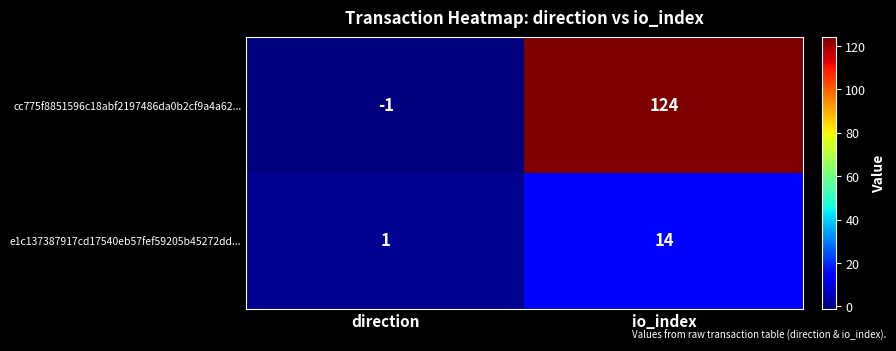

Which series has the largest total across all categories?

cc775f8851596c18abf2197486da0b2cf9a4a62...